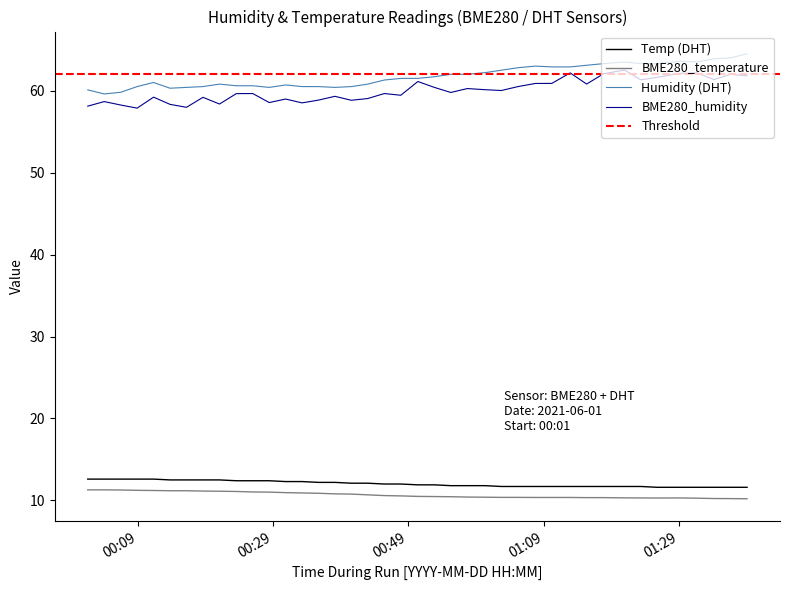

True or false: Humidity and BME280_temperature cross at least once.

False